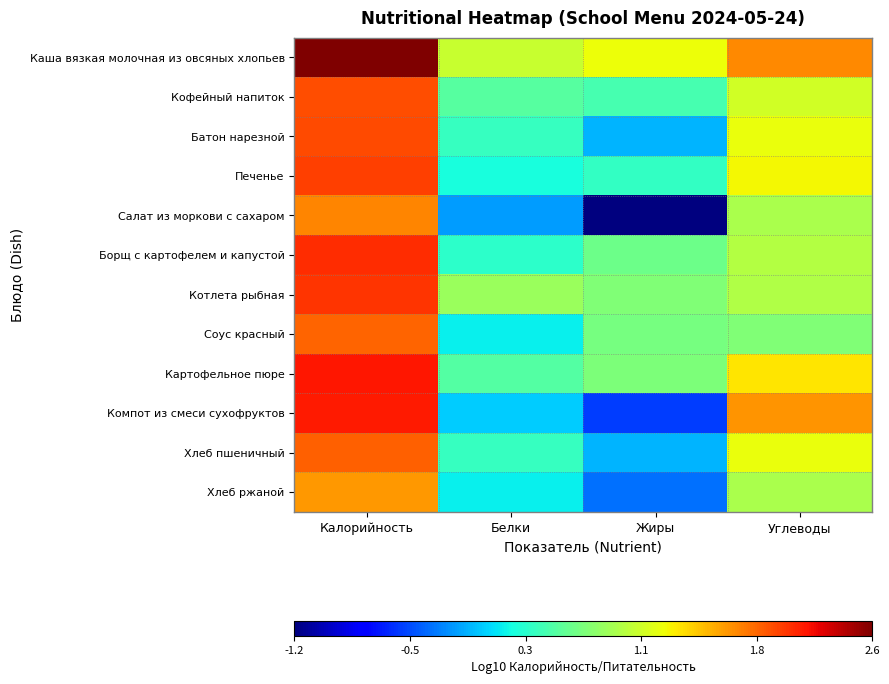

What is the difference between the highest and lowest values at Жиры?

2.4